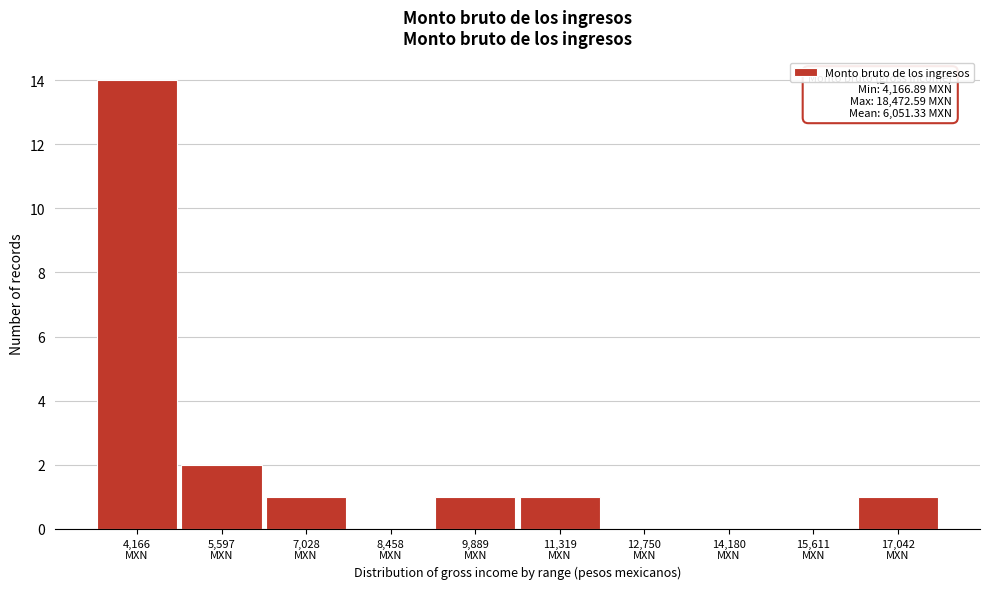

What is the greatest value displayed?

14